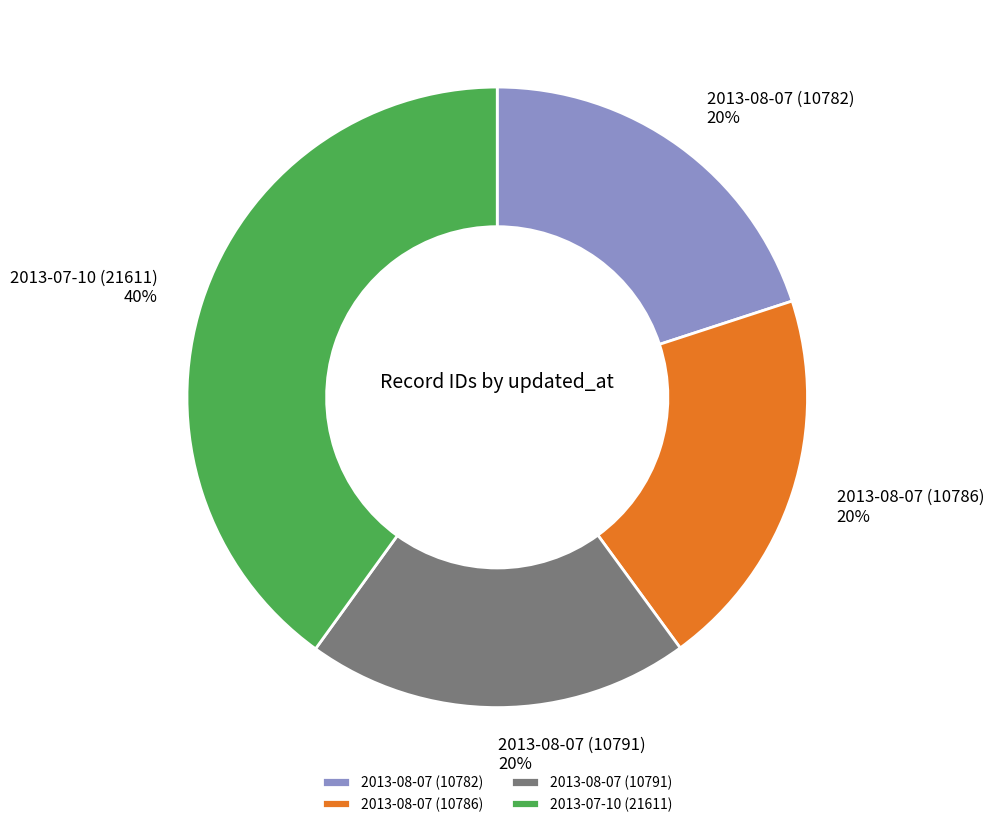

True or false: 2013-08-07 (10782) accounts for 20% of the total.

True